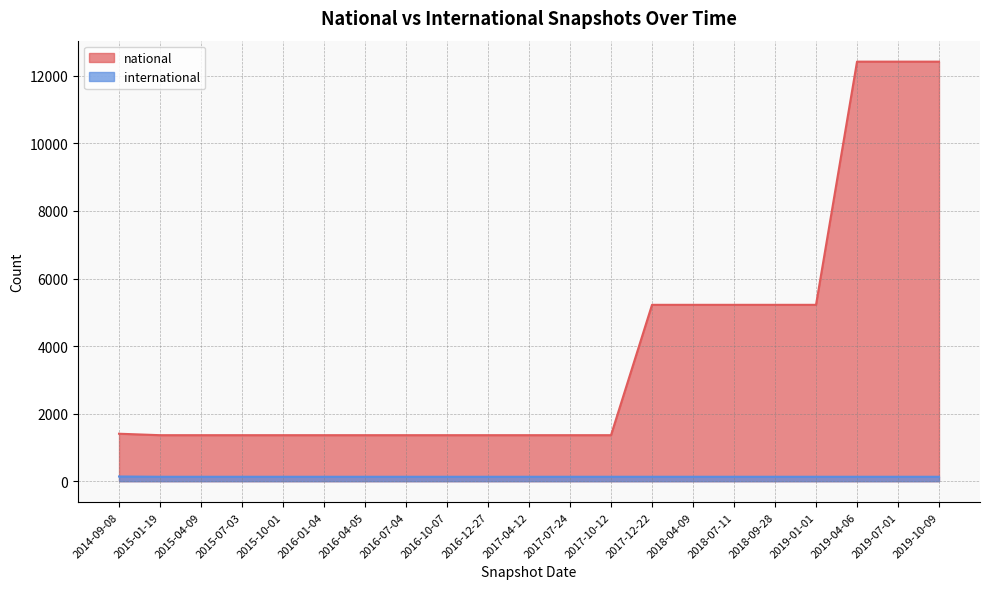

Which series has the largest total across all categories?

national